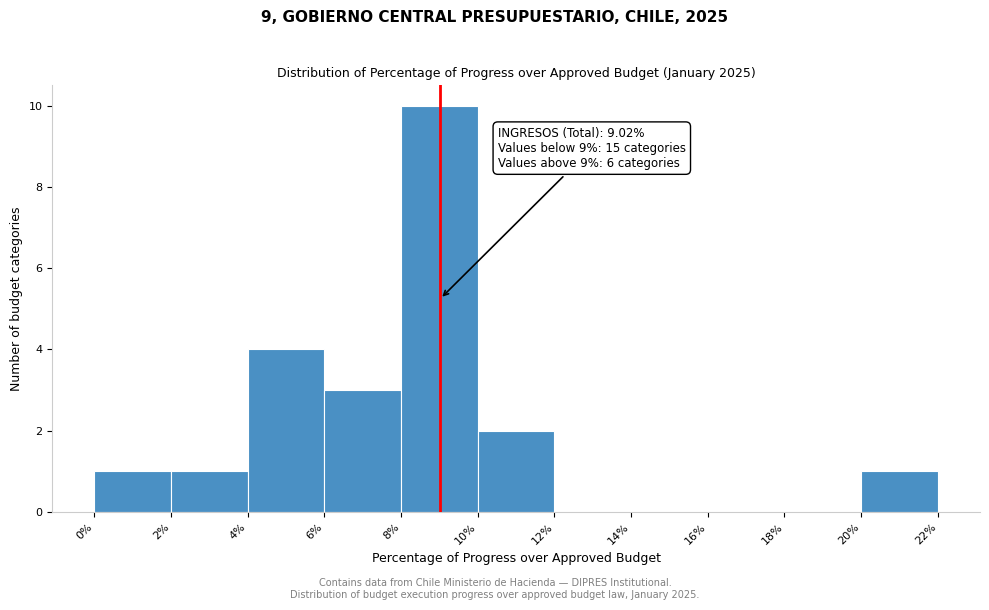

Which range on the x-axis has the tallest bar?

8% to 10%